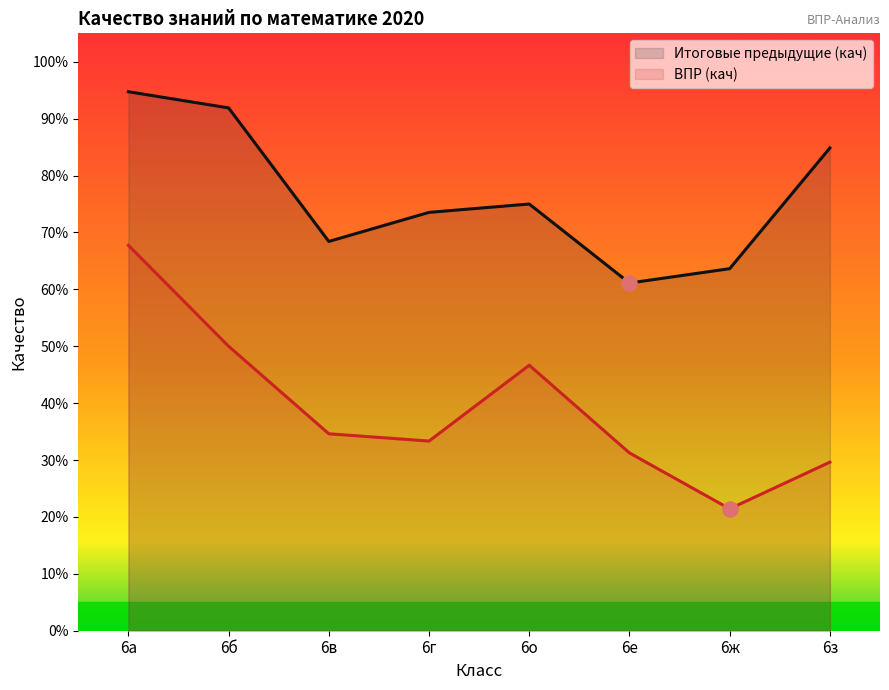

Which series has the largest total across all categories?

Итоговые предыдущие (кач)